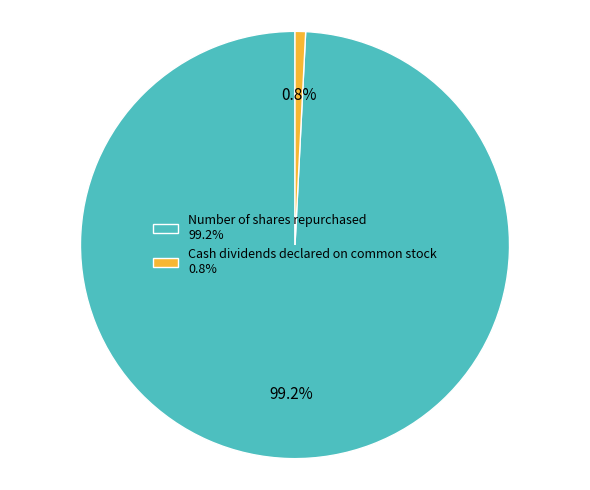

Does any single category account for the majority?

Yes